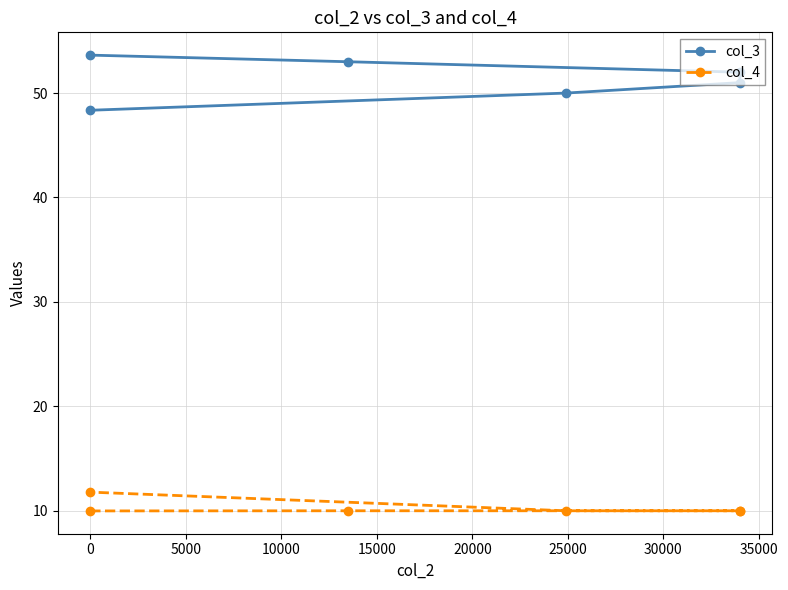

True or false: col_3 and col_4 cross at least once.

False